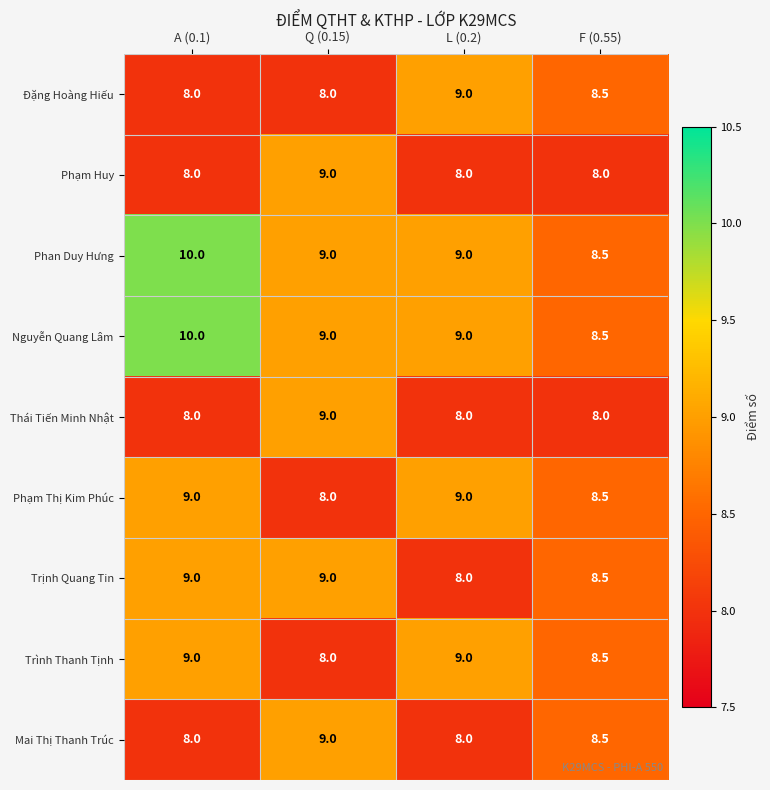

What is the difference between the maximum and minimum values in the Đặng Hoàng Hiếu series?

1.0